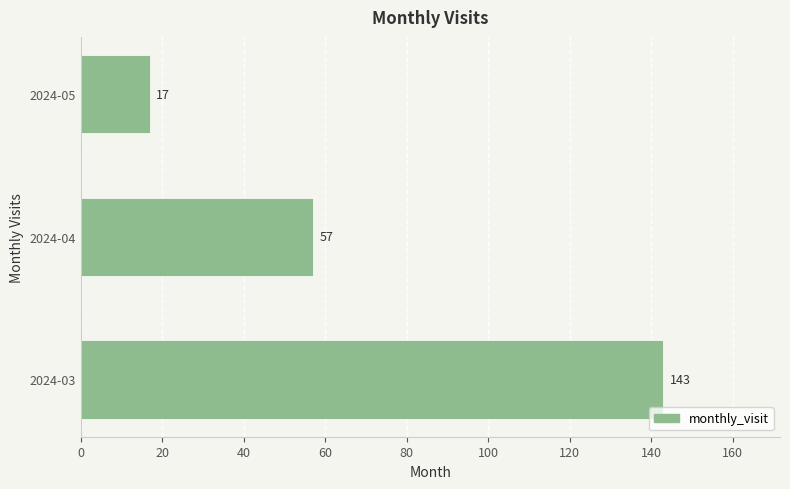

Is it true that the value at 2024-03 is 79?

False